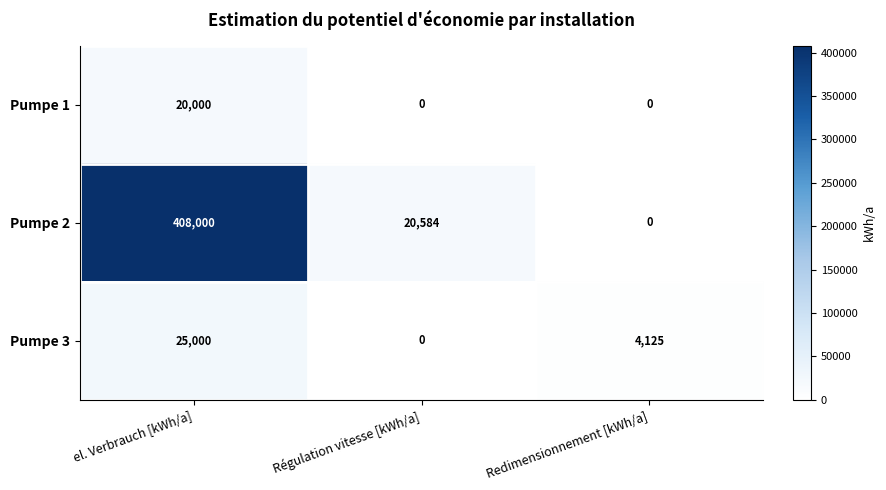

What is the sum of all Pumpe 3 values?

29125